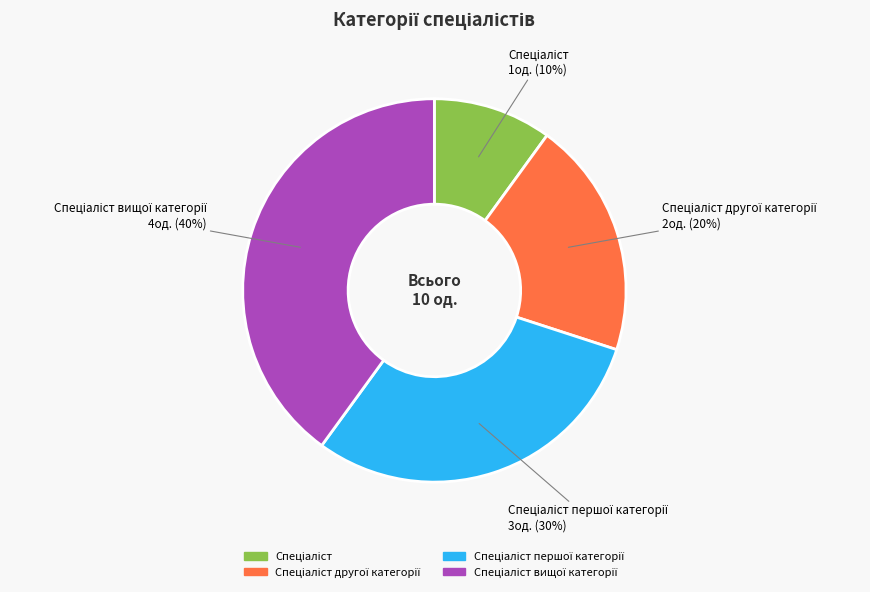

Does any single category account for the majority?

No